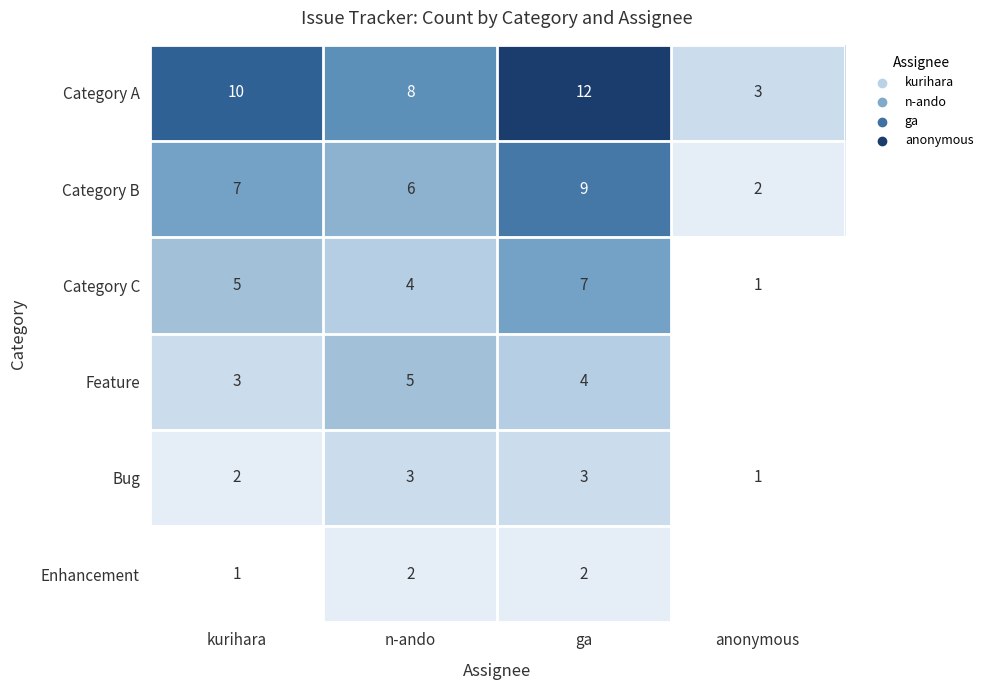

What is the difference between the Category B values at anonymous and n-ando?

4